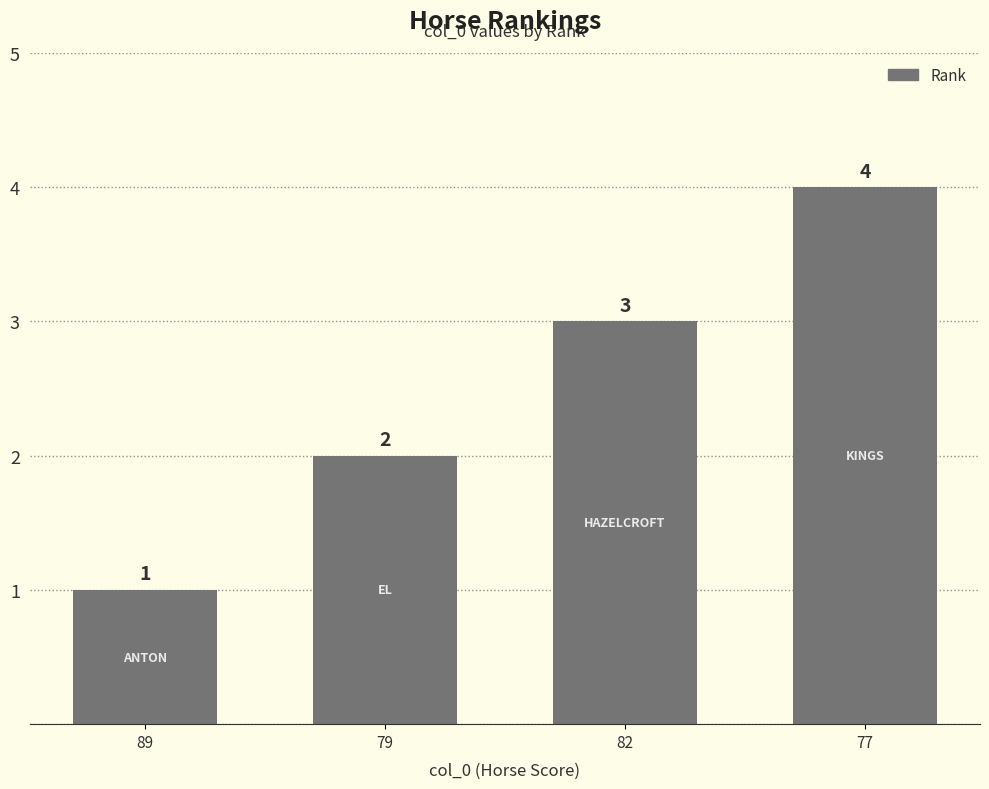

At which category does the chart reach its minimum across all series?

89